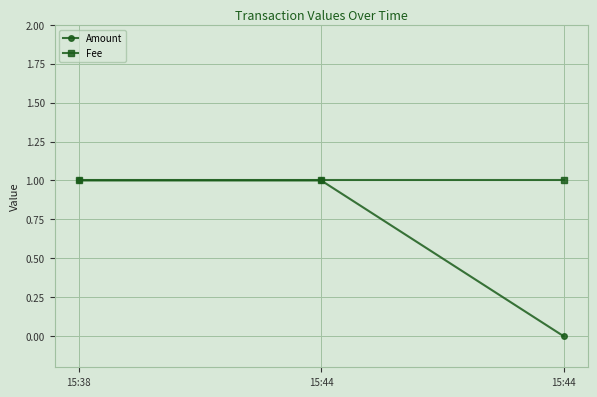

How many data points does each series have?

3